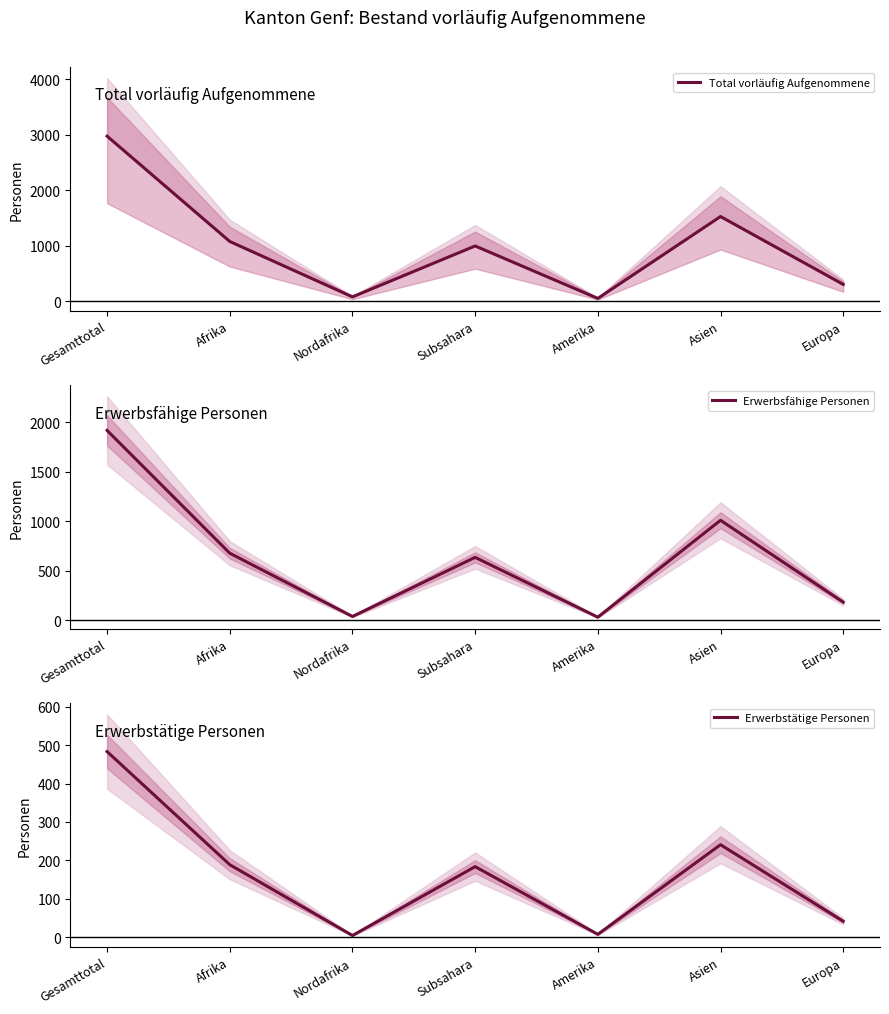

What is the sum of all Total vorläufig Aufgenommene values?

7001